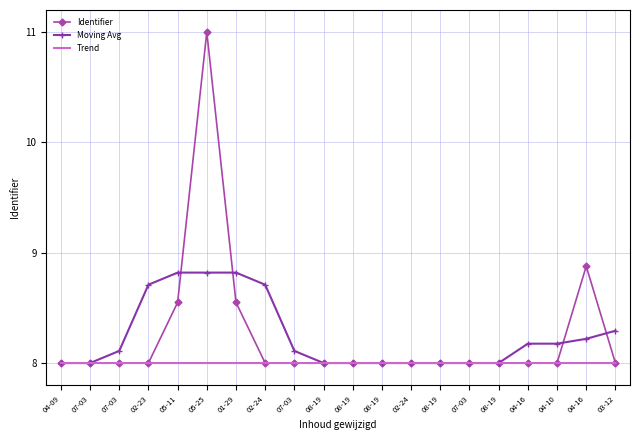

What are all the series names shown in the legend?

Identifier, Moving Avg, Trend